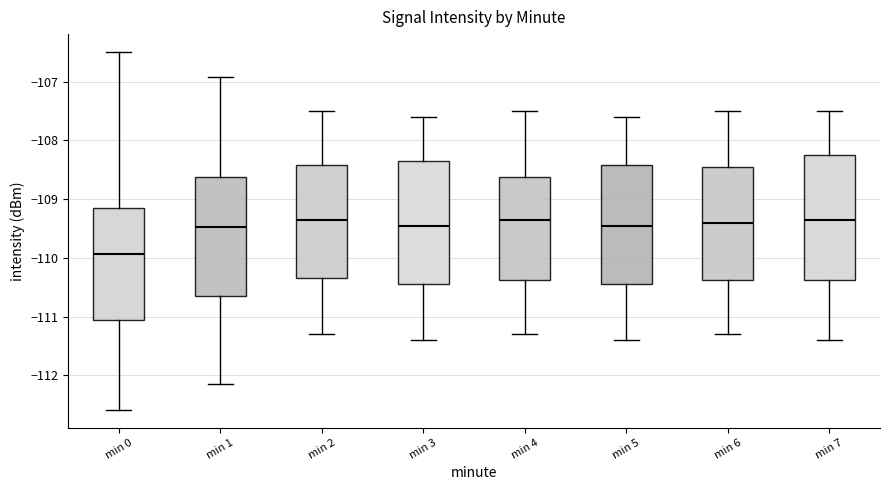

Where does the lower whisker of the box for min 2 end on the y-axis? The values are not printed on the chart, so give them approximately, as read against the axis.

-111.3